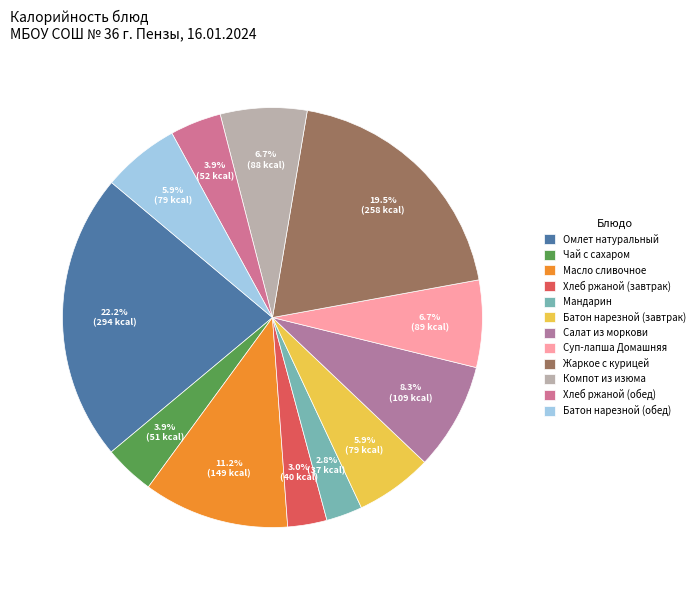

To the nearest percent, what is the combined percentage of Чай с сахаром and Омлет натуральный?

26%